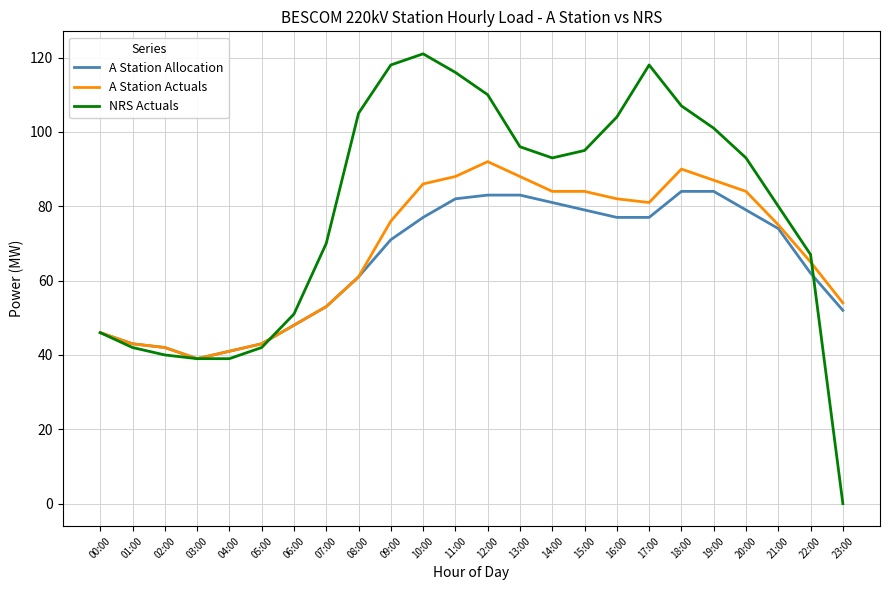

What is the sum of the A Station Actuals values at 16:00 and 07:00?

135